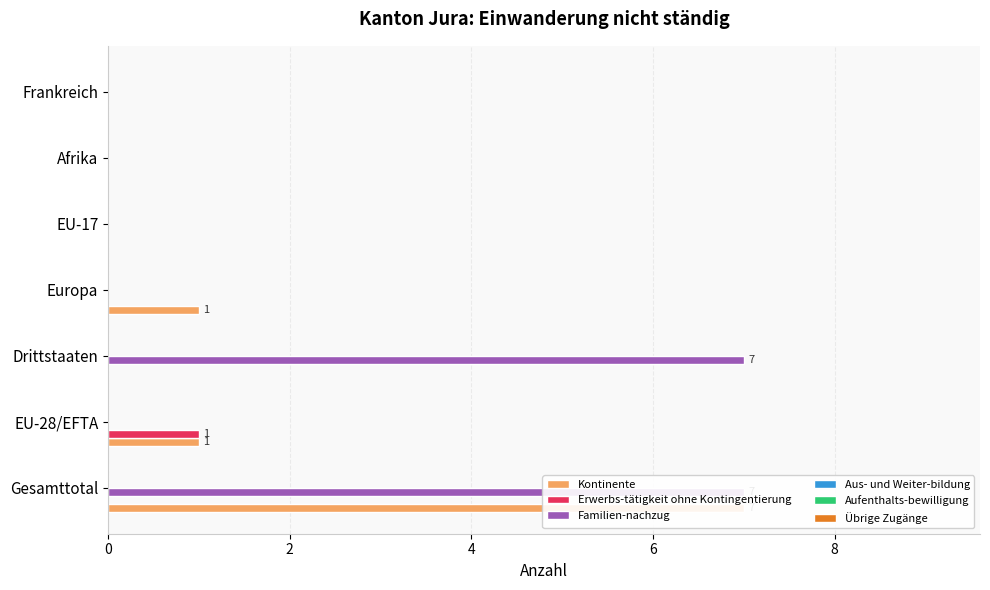

What are all the series names shown in the legend?

Kontinente, Erwerbs-tätigkeit ohne Kontingentierung, Familien-nachzug, Aus- und Weiter-bildung, Aufenthalts-bewilligung, Übrige Zugänge